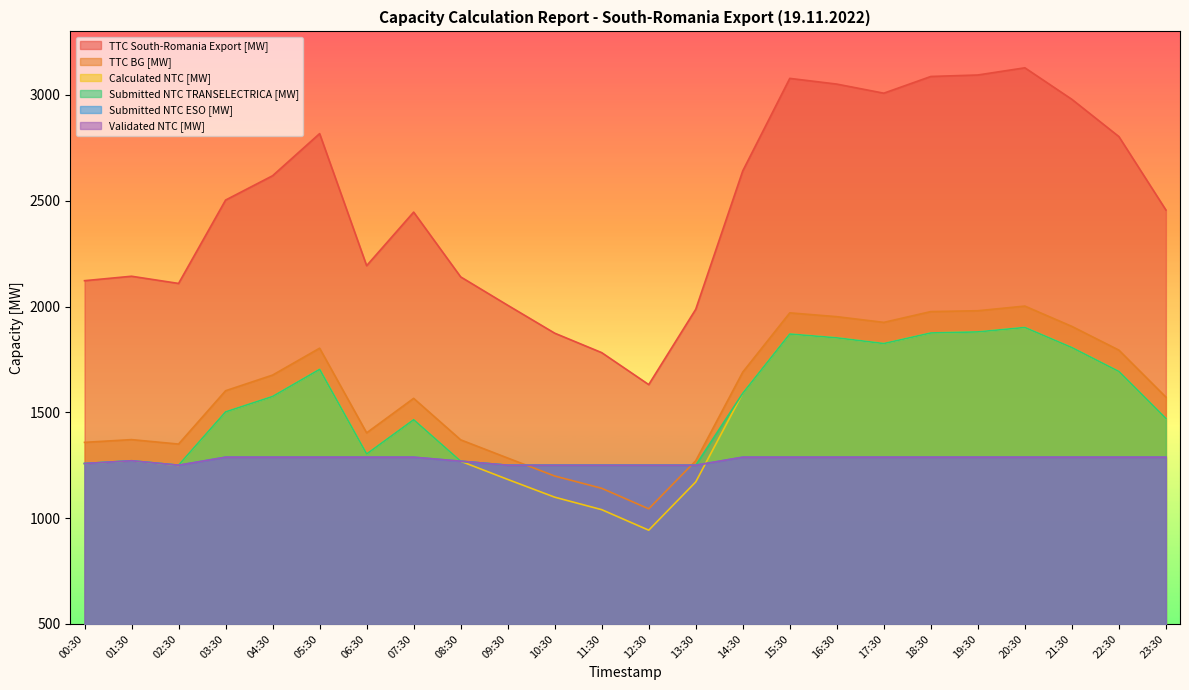

Count the number of categories in the chart.

24